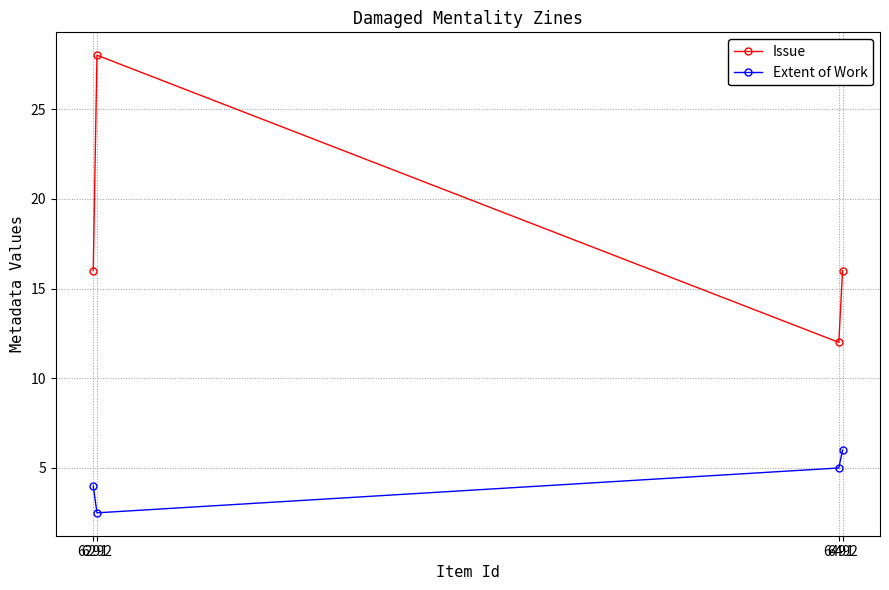

True or false: Extent of Work and Issue cross at least once.

False